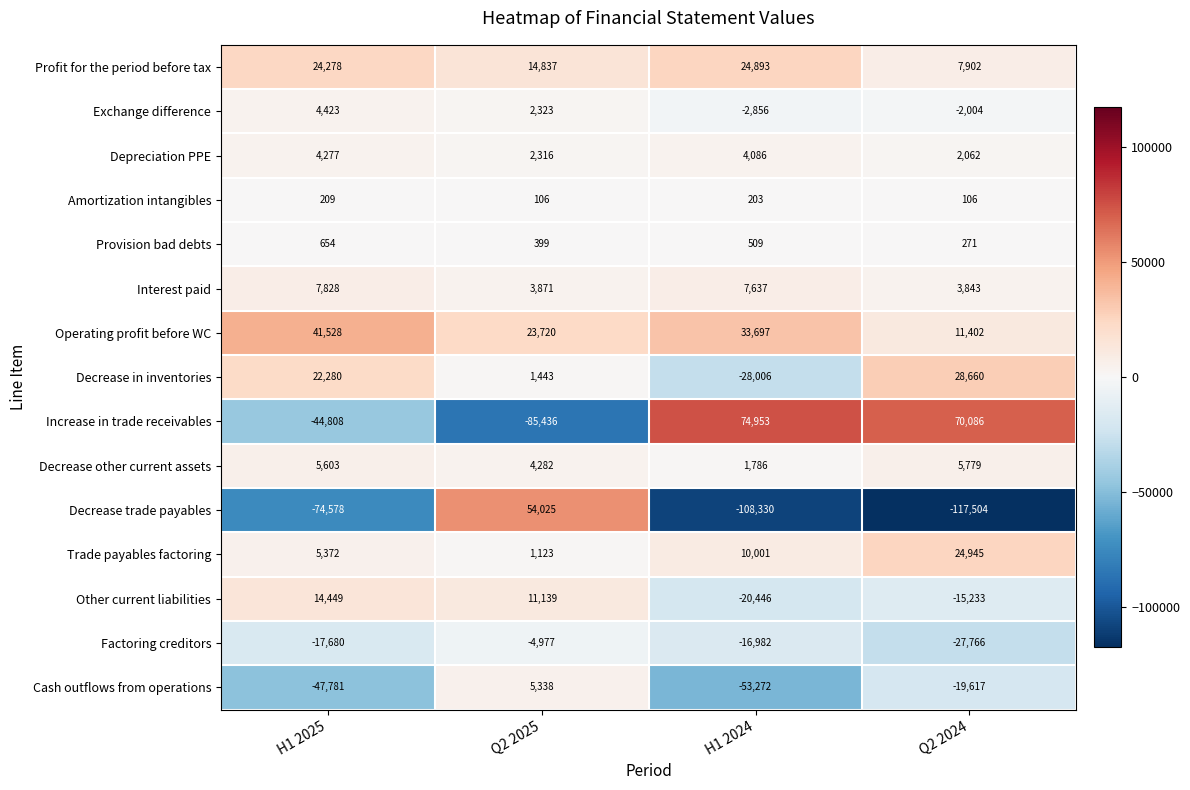

The Exchange difference series shows 4423 at H1 2025. True or false?

True